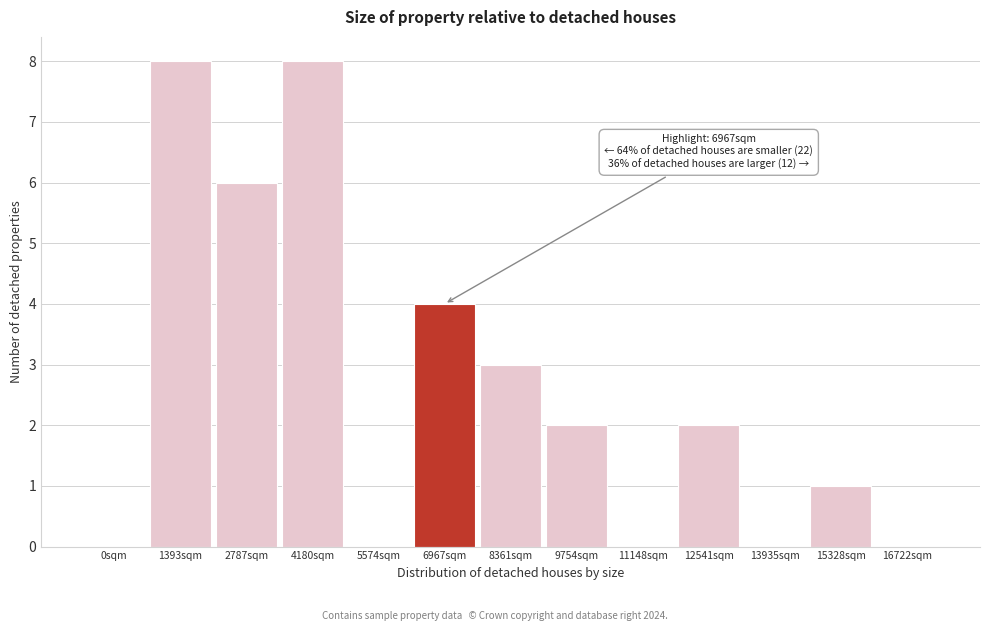

Reading left to right, transcribe all the data shown in this chart.

0sqm=0	1393sqm=8	2787sqm=6	4180sqm=8	5574sqm=0	6967sqm=4	8361sqm=3	9754sqm=2	11148sqm=0	12541sqm=2	13935sqm=0	15328sqm=1	16722sqm=0